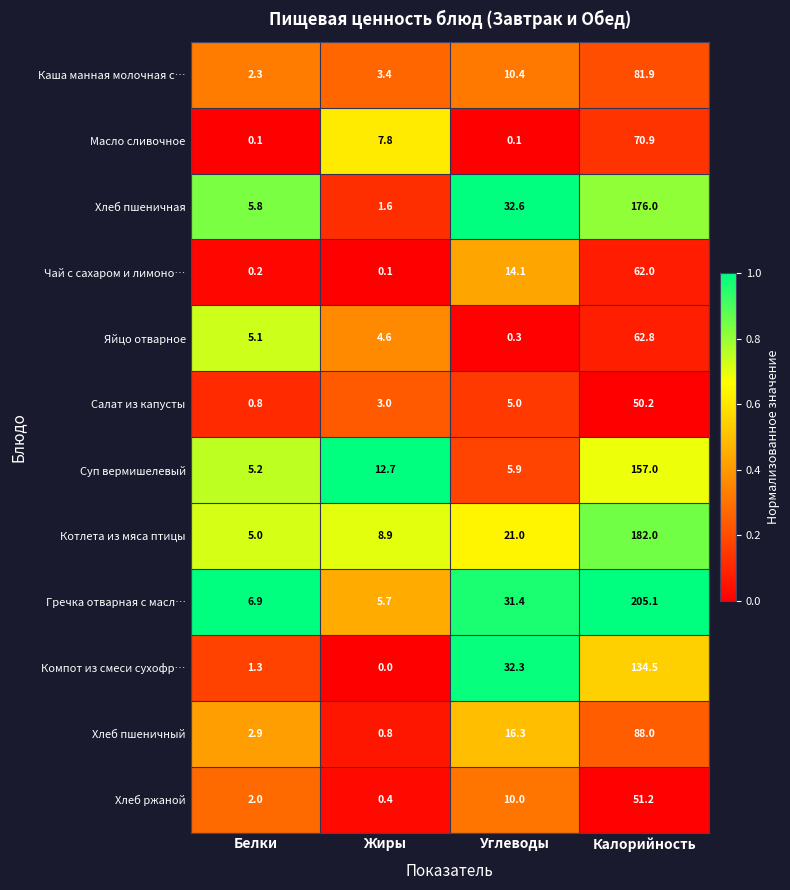

What is the difference between the second highest and second lowest values in the Котлета из мяса птицы series?

12.1